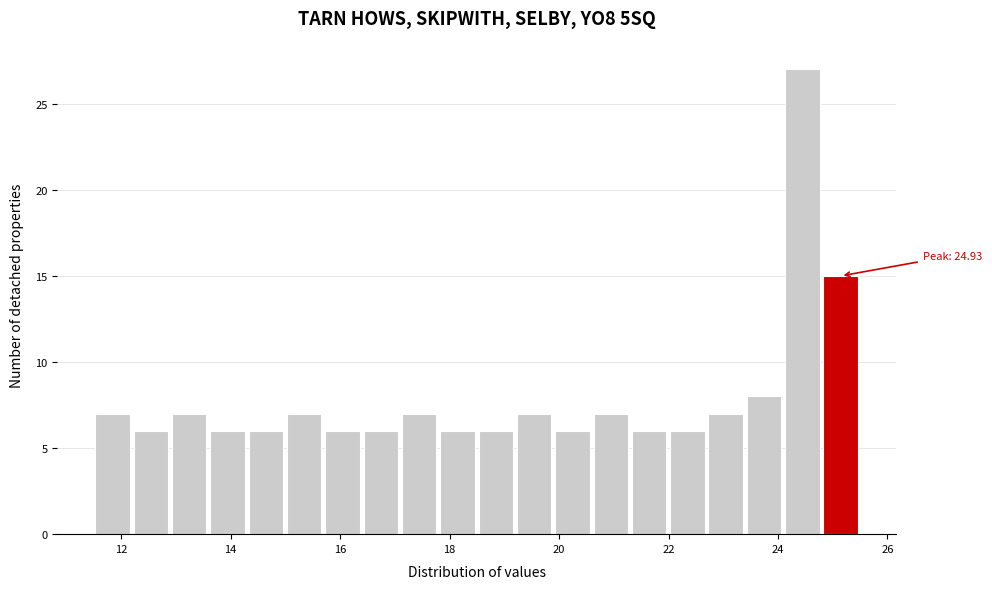

Read against the x-axis, roughly where is the centre of the tallest bar?

24.4